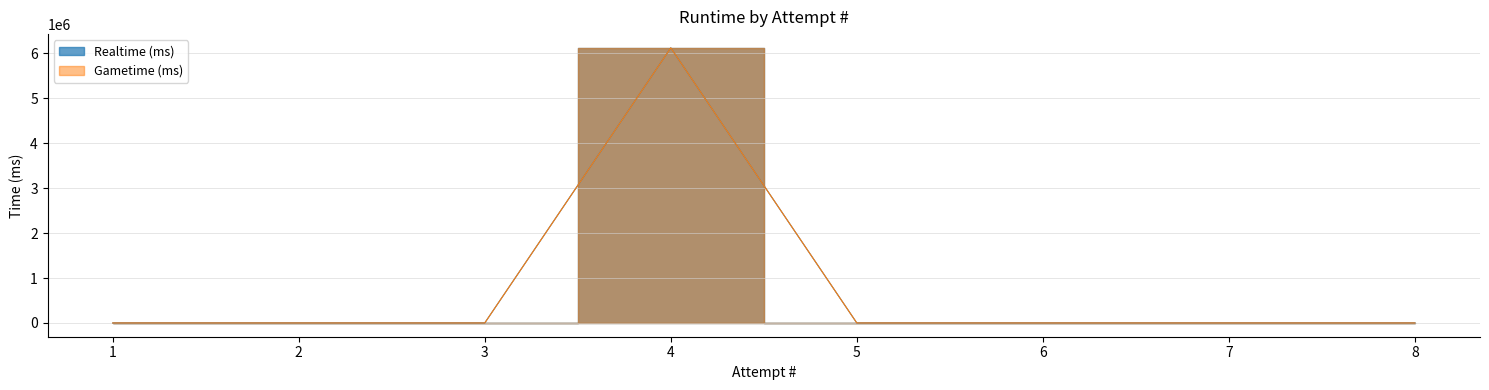

True or false: Realtime (ms) and Gametime (ms) cross at least once.

False